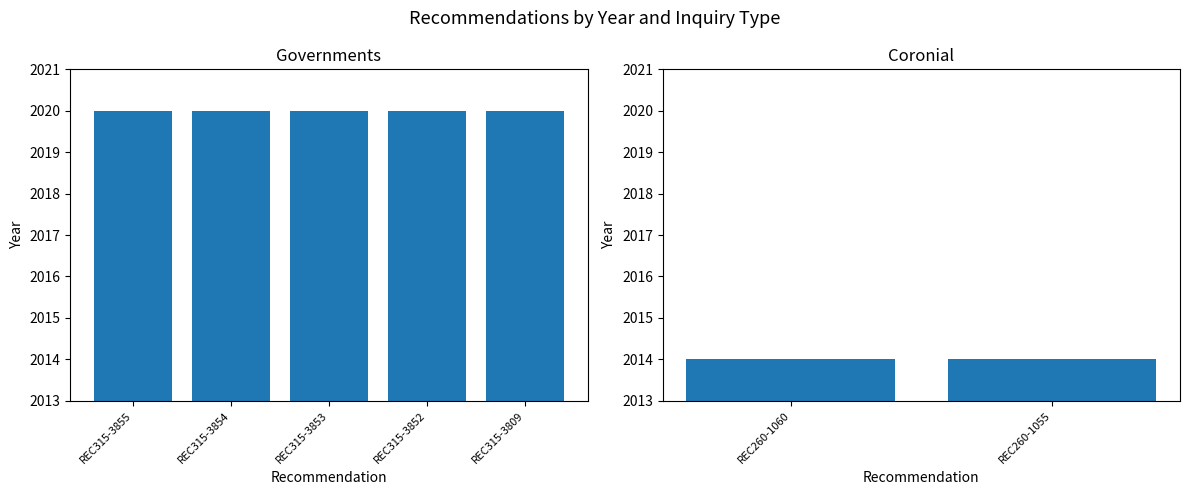

Reading left to right, list all the values displayed in this chart.

2020	2020	2020	2020	2020	2014	2014